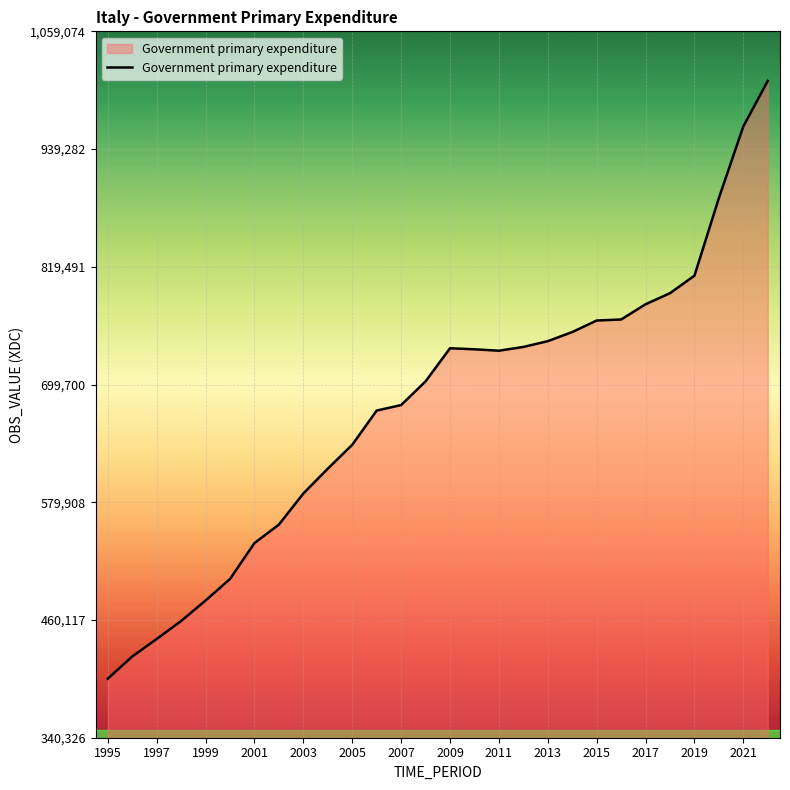

What is the smallest value displayed?

400384